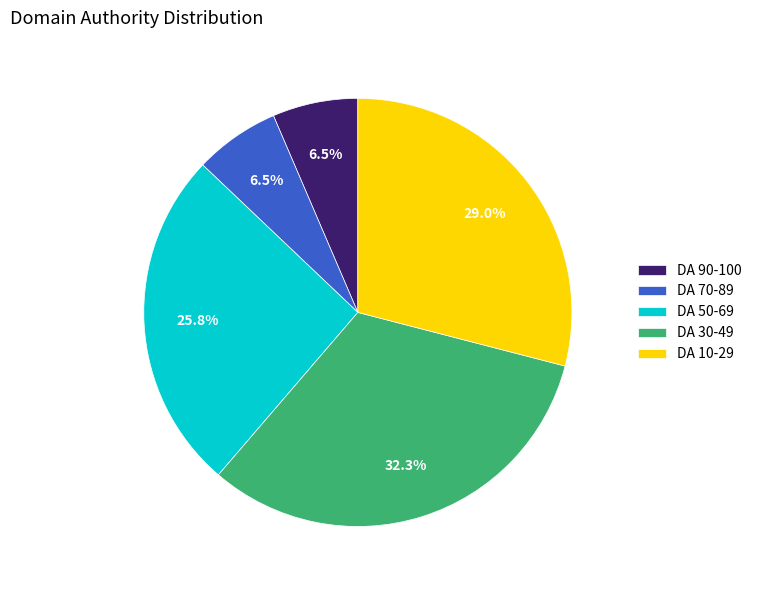

Which has a higher value, DA 50-69 or DA 30-49?

DA 30-49